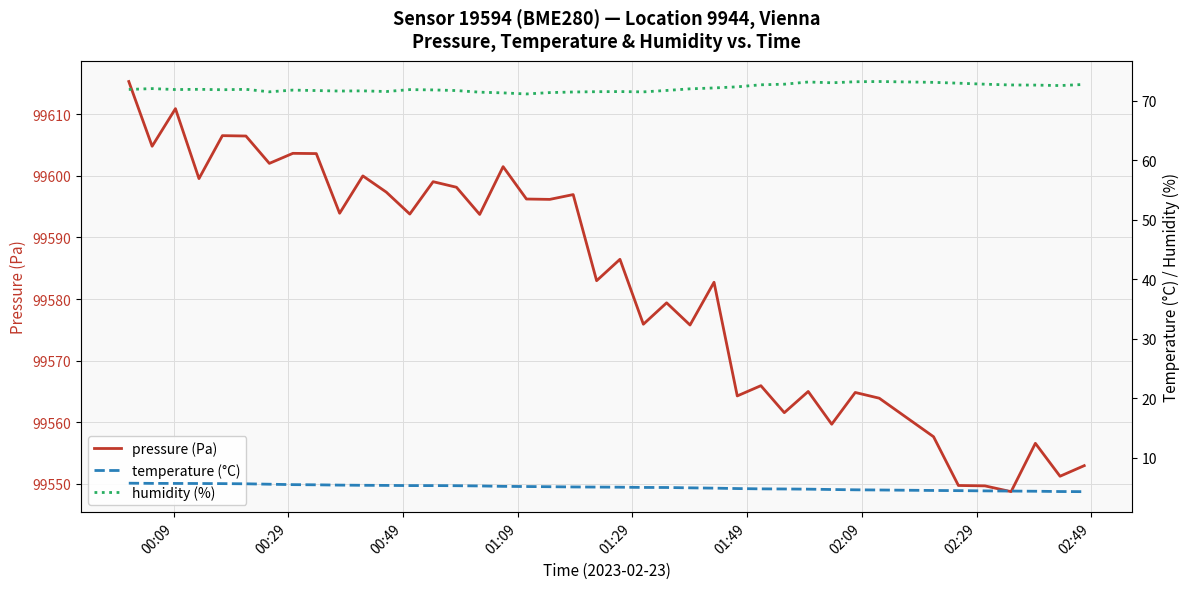

What is the lowest value of the pressure (Pa) series?

99548.8